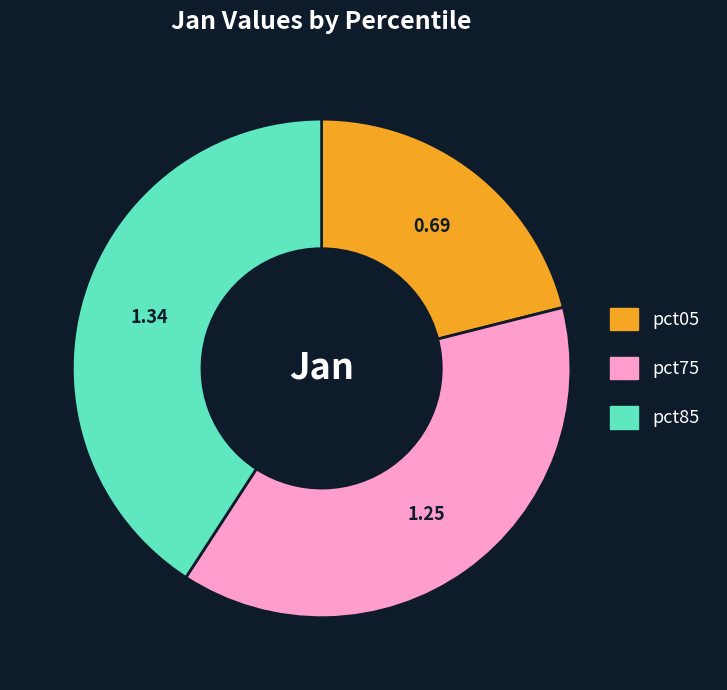

Is there a majority slice in this chart?

No